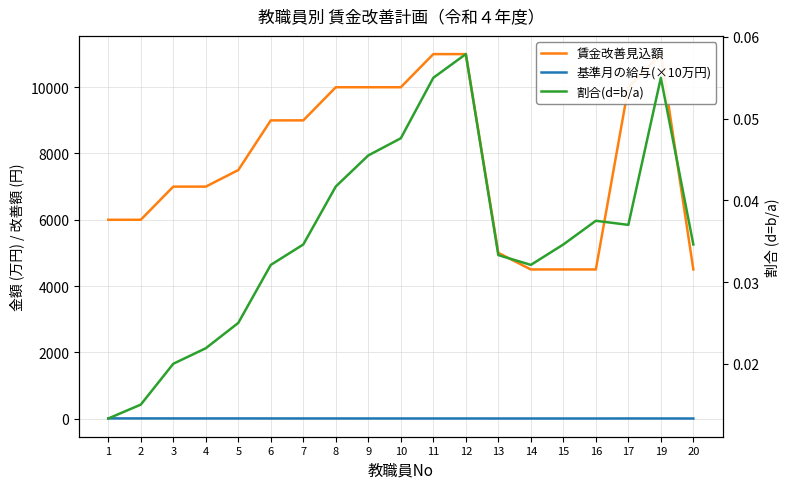

What is the sum of all 基準月の給与(×10万円) values?

45.6